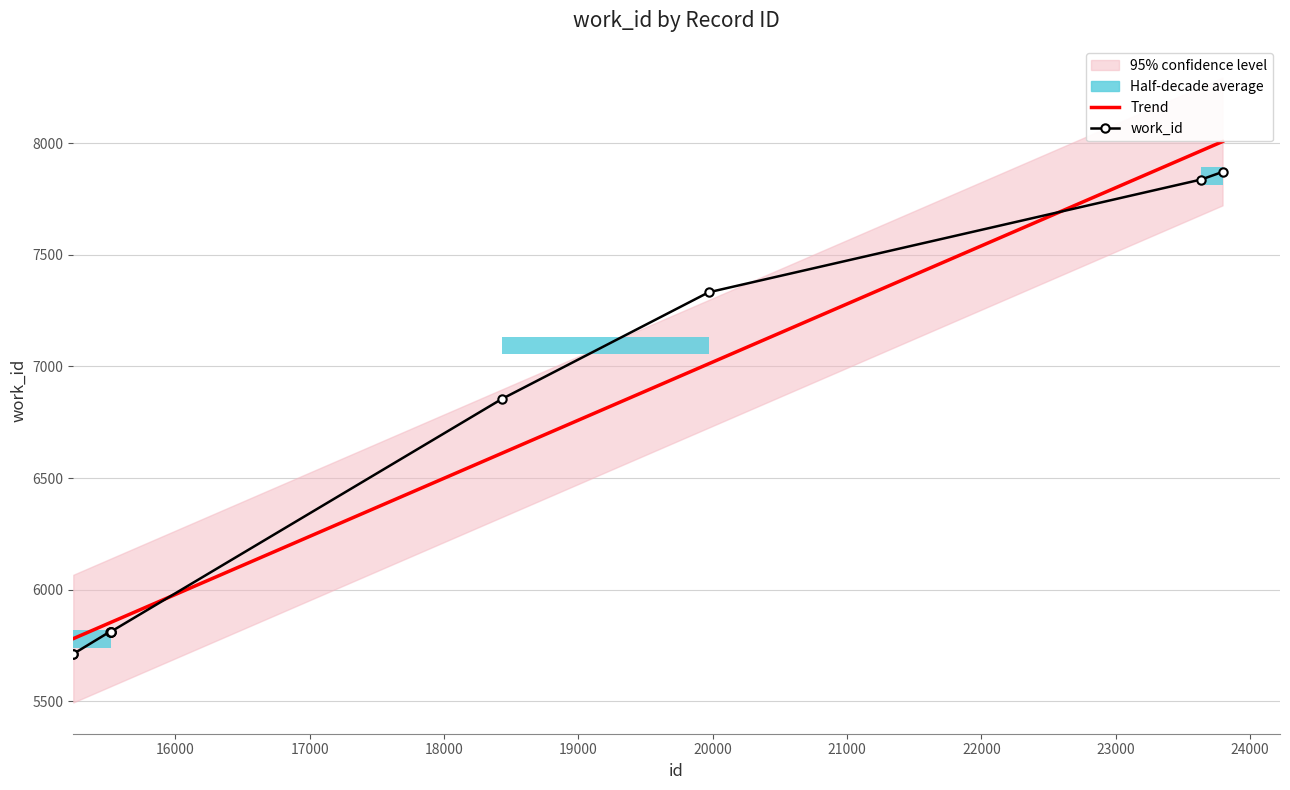

What is the difference between the maximum and minimum values in the work_id series?

2158.0